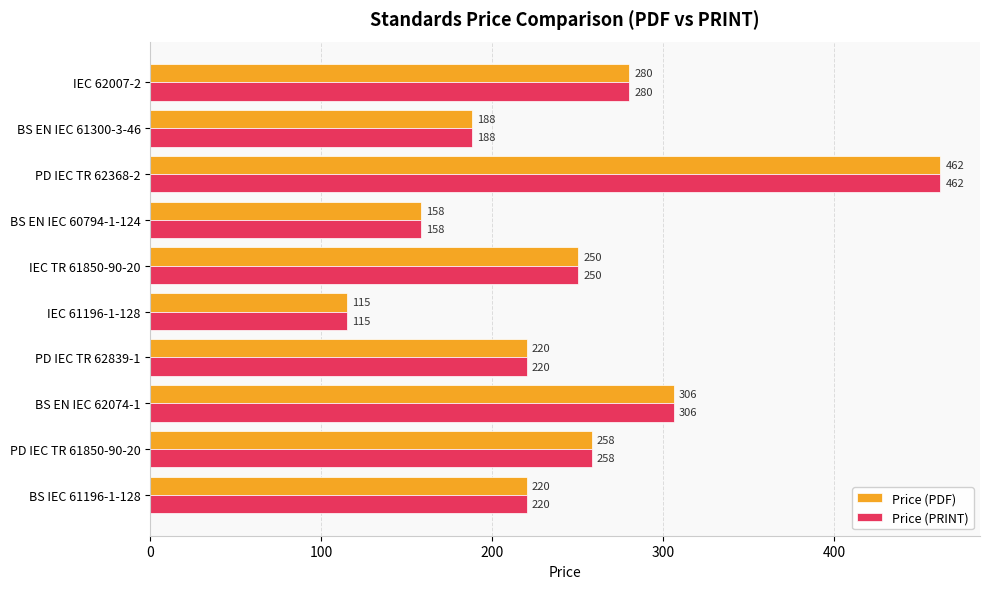

Which label corresponds to the smallest value in the chart?

IEC 61196-1-128